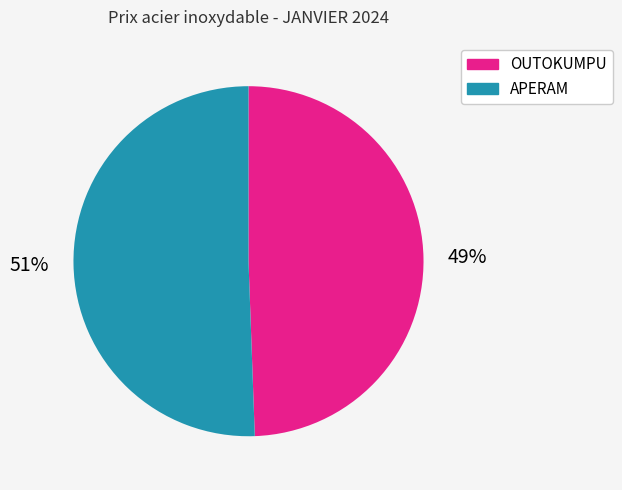

What is the smallest slice in the pie chart?

OUTOKUMPU